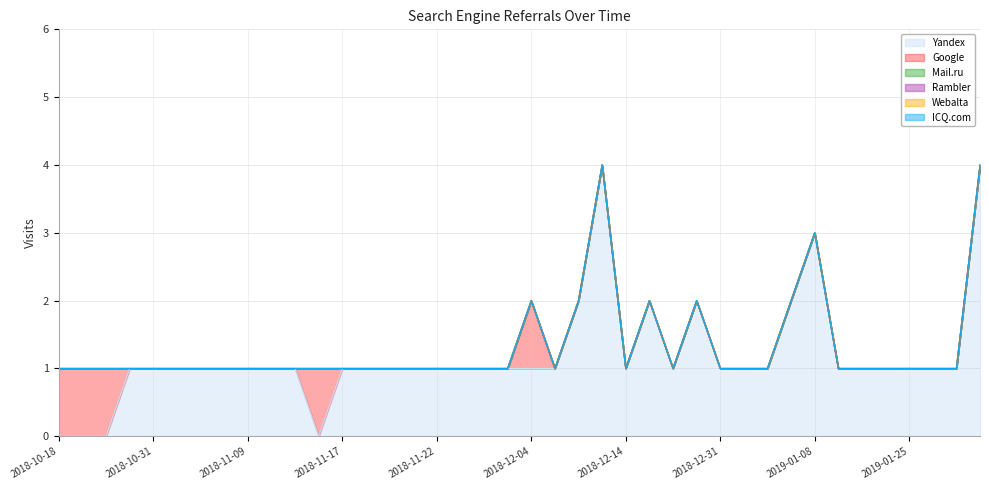

At 2018-12-09, list the series in order from smallest to largest.

Google, Mail.ru, Rambler, Webalta, ICQ.com, Yandex